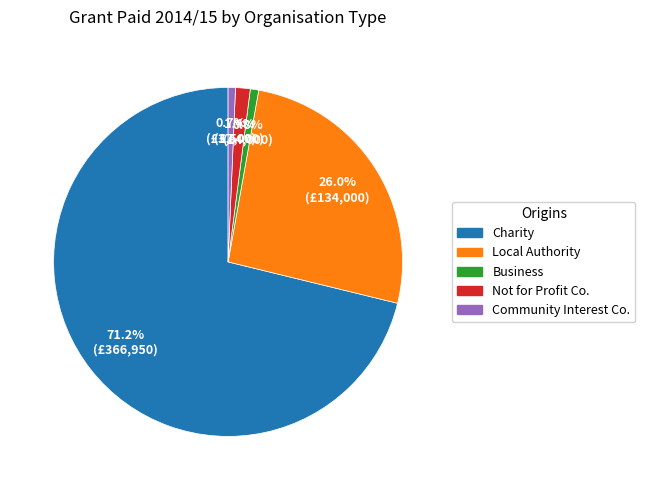

Does any single category account for the majority?

Yes